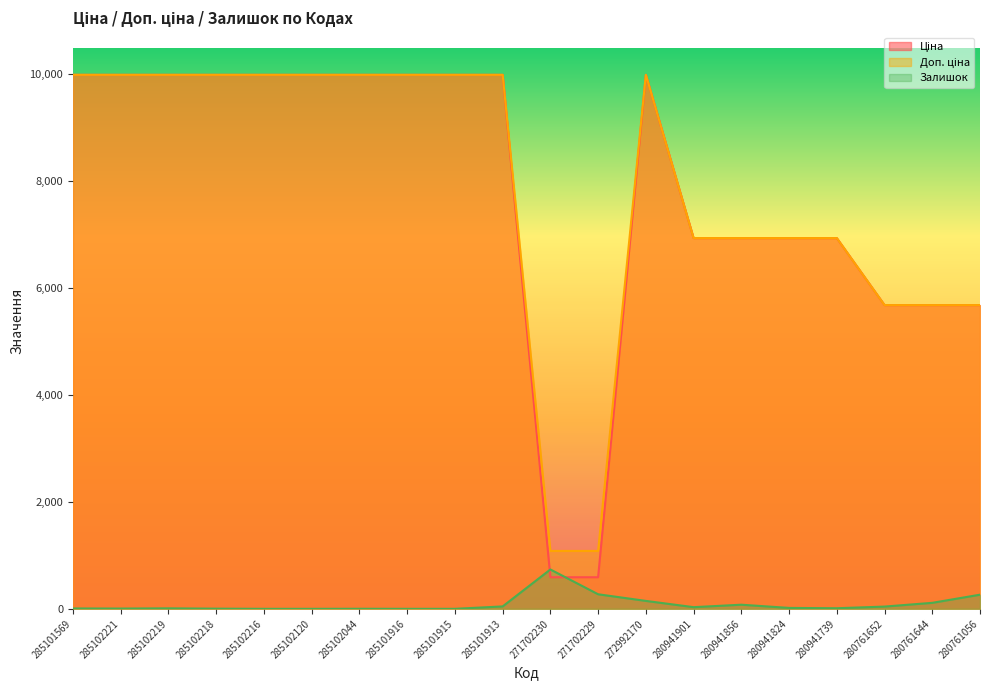

Reading left to right, transcribe all the data shown in this chart.

Ціна: 285101569=9975.0	285102221=9975.0	285102219=9975.0	285102218=9975.0	285102216=9975.0	285102120=9975.0	285102044=9975.0	285101916=9975.0	285101915=9975.0	285101913=9975.0	271702230=589.9	271702229=589.9	272992170=9975.0	280941901=6925.7	280941856=6925.7	280941824=6925.7	280941739=6925.7	280761652=5673.8	280761644=5673.8	280761056=5673.8
Доп. ціна: 285101569=9975.0	285102221=9975.0	285102219=9975.0	285102218=9975.0	285102216=9975.0	285102120=9975.0	285102044=9975.0	285101916=9975.0	285101915=9975.0	285101913=9975.0	271702230=1081.7	271702229=1081.7	272992170=9975.0	280941901=6925.7	280941856=6925.7	280941824=6925.7	280941739=6925.7	280761652=5673.8	280761644=5673.8	280761056=5673.8
Залишок: 285101569=7.0	285102221=5.0	285102219=9.0	285102218=3.0	285102216=0.0	285102120=0.0	285102044=1.0	285101916=0.0	285101915=0.0	285101913=45.0	271702230=735.0	271702229=272.0	272992170=148.0	280941901=31.0	280941856=77.0	280941824=17.0	280941739=11.0	280761652=42.0	280761644=112.0	280761056=264.0